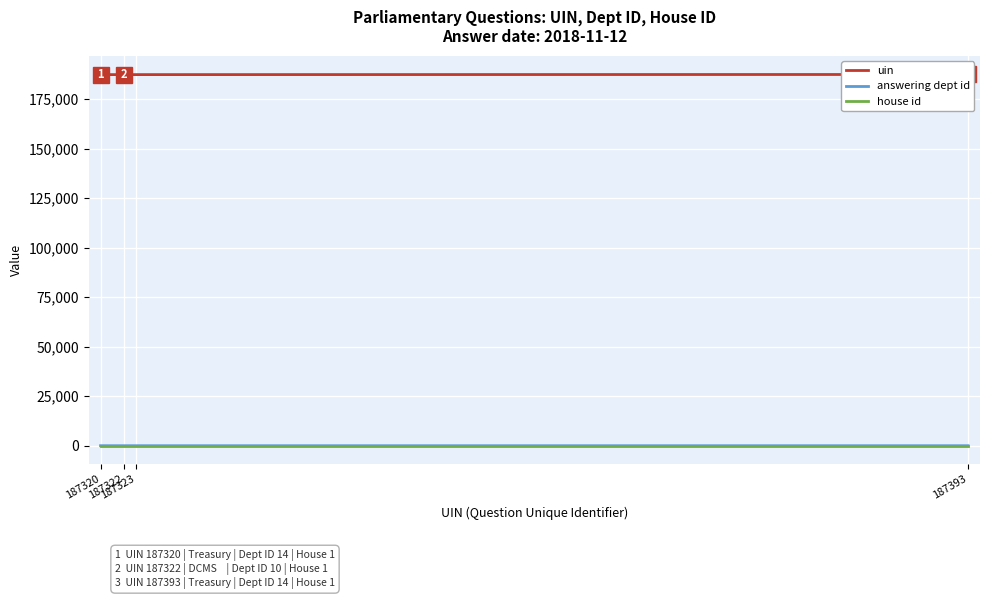

Is it true that uin equals 187323 at 187323?

True